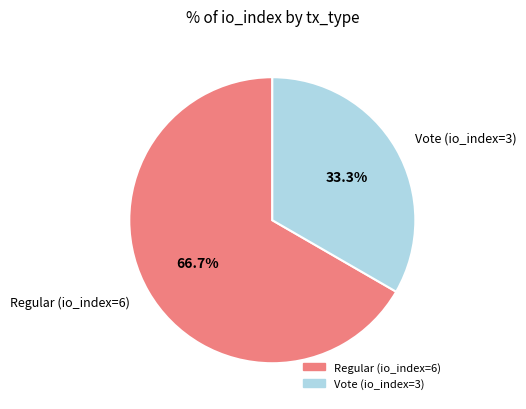

To the nearest percent, what is the difference between the Regular (io_index=6) and Vote (io_index=3) slice percentages?

33%